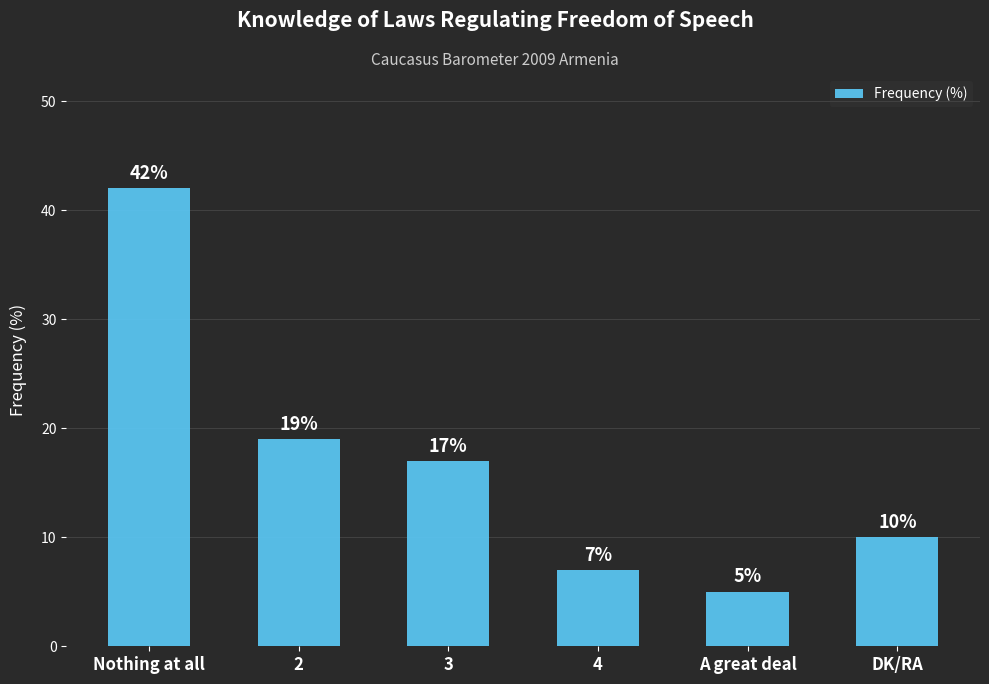

What is the average value?

17